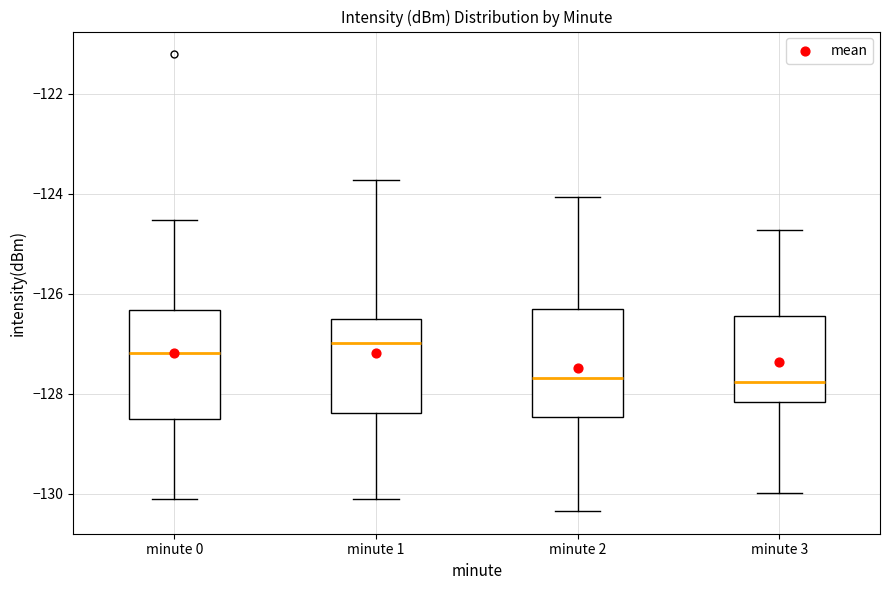

Reading left to right, read every box against the y-axis: the position of its median line, the range the box covers, and the ends of its whiskers. The values are not printed on the chart, so give them approximately, as read against the axis.

minute 0: median -127.2, box -128.6 to -126.4, whiskers -130.2 to -124.6
minute 1: median -127.0, box -128.4 to -126.6, whiskers -130.2 to -123.8
minute 2: median -127.6, box -128.4 to -126.4, whiskers -130.4 to -124.0
minute 3: median -127.8, box -128.2 to -126.4, whiskers -130.0 to -124.8